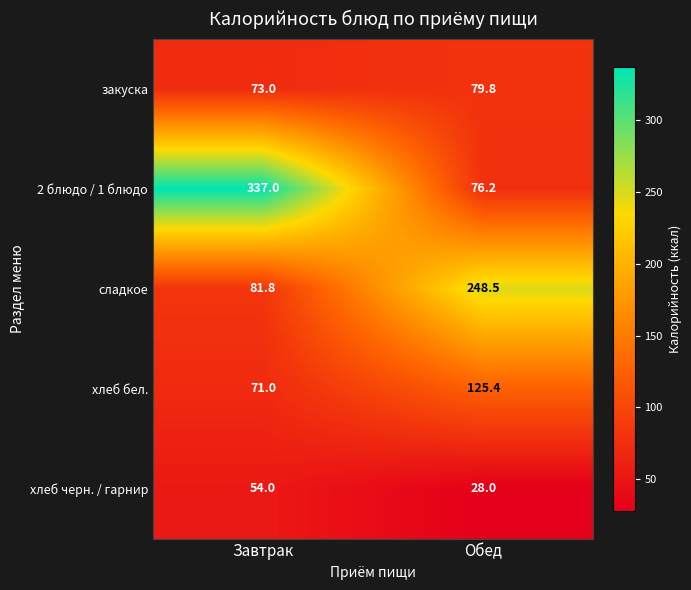

Which label corresponds to the smallest value in the chart?

Обед